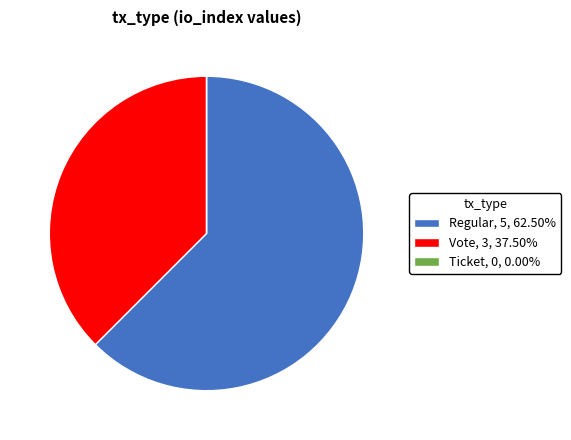

Which has a higher value, Regular or Vote?

Regular